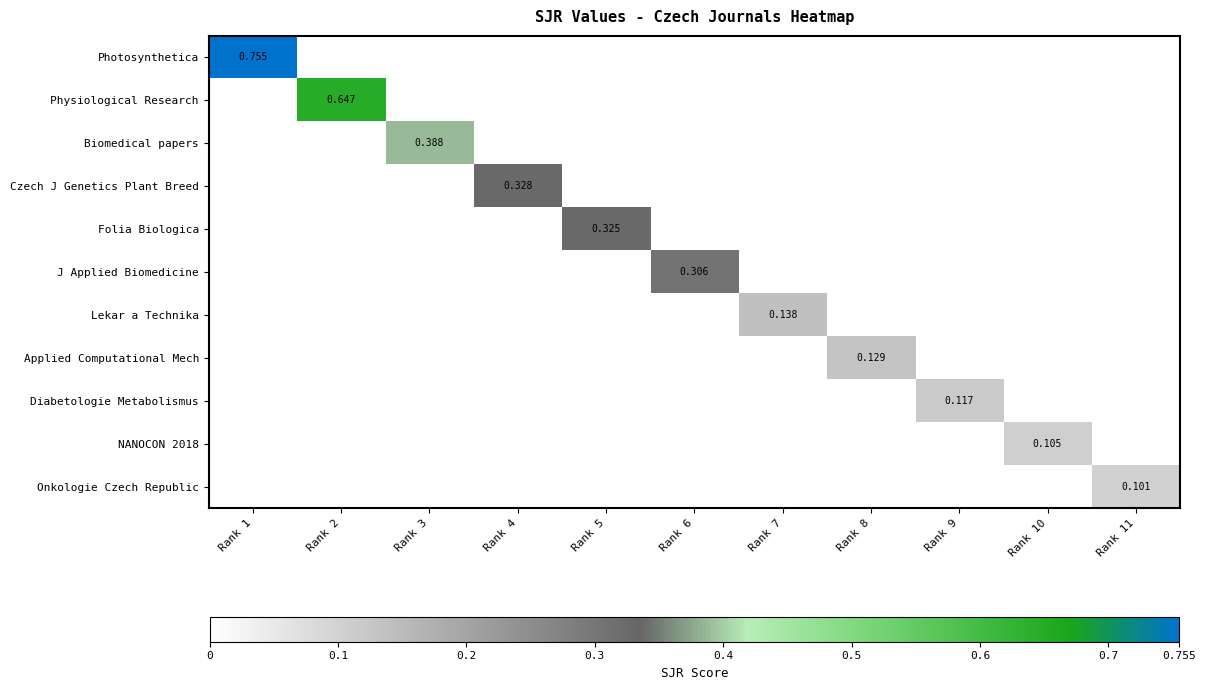

The Diabetologie Metabolismus series shows 0.0 at Rank 8. True or false?

True